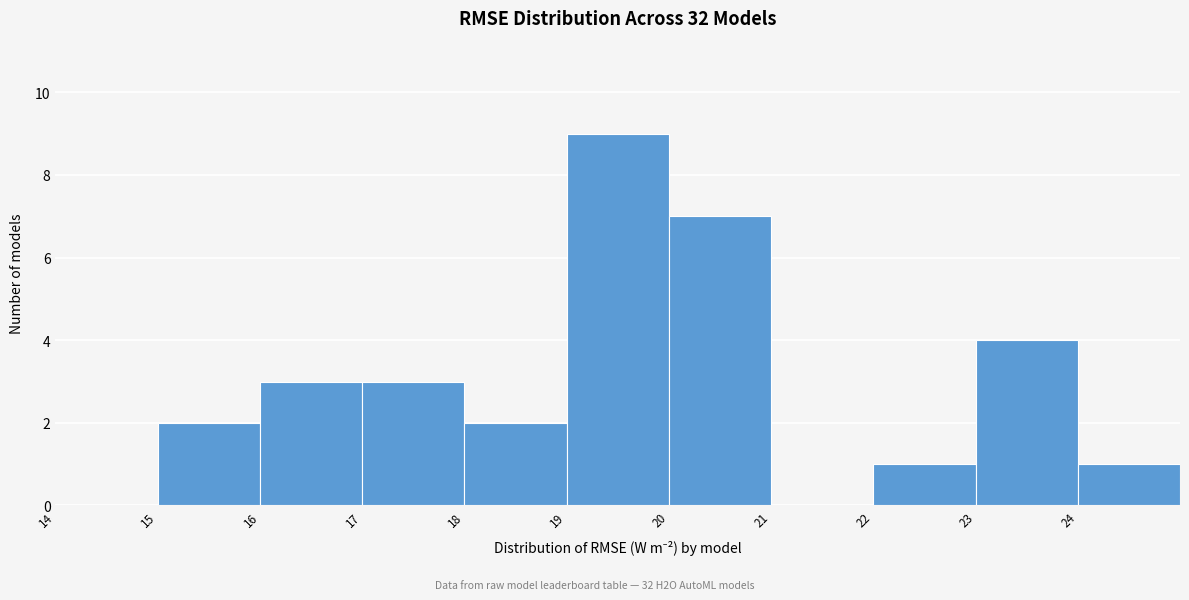

How tall is the bar that spans 15 to 16 on the x-axis? The values are not printed on the chart, so give them approximately, as read against the axis.

2